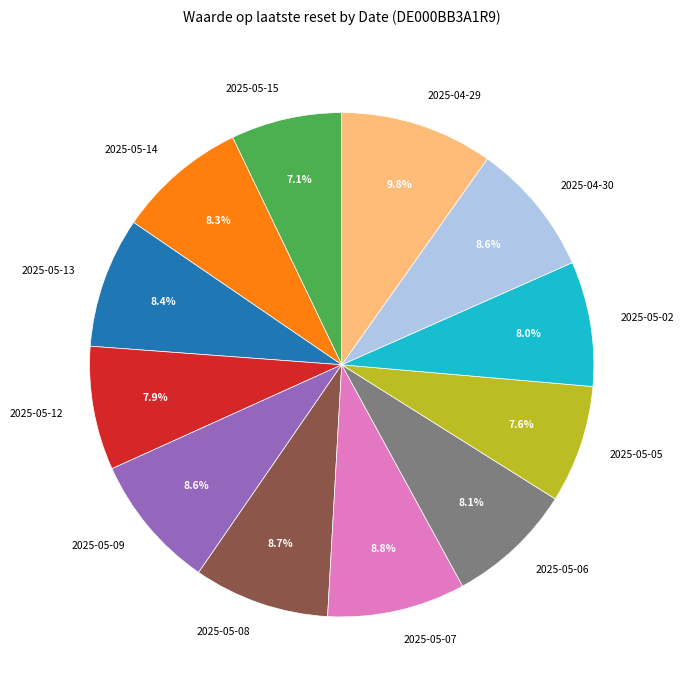

Does 2025-05-07 represent more than half of the total?

No